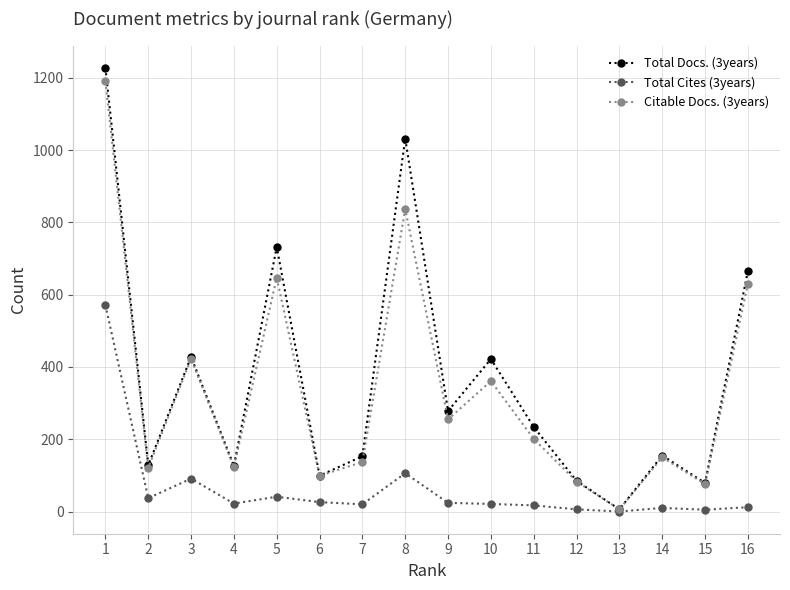

At which category is the sum across all series the highest?

1